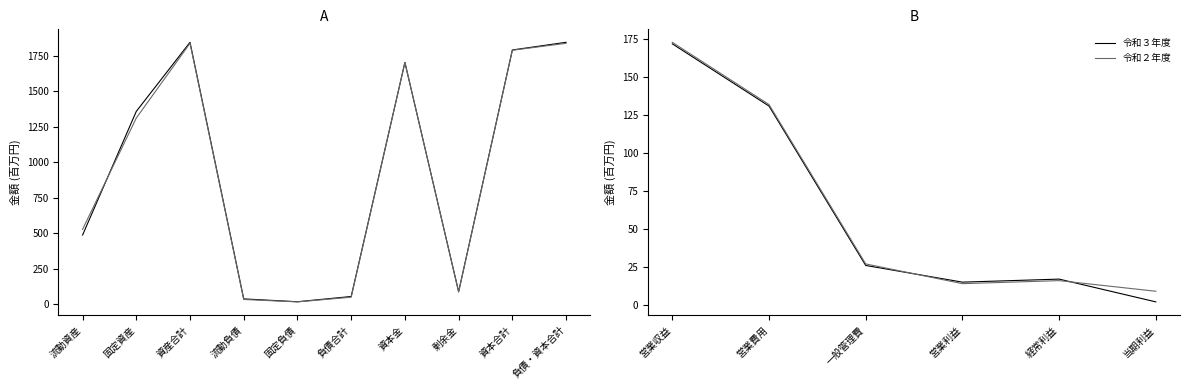

What is the label of the 4th point from the left?

営業利益